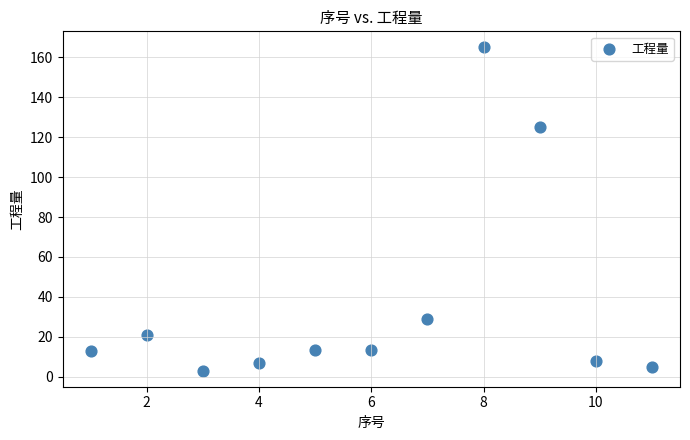

What is the range of Y values (max minus min)?

162.0